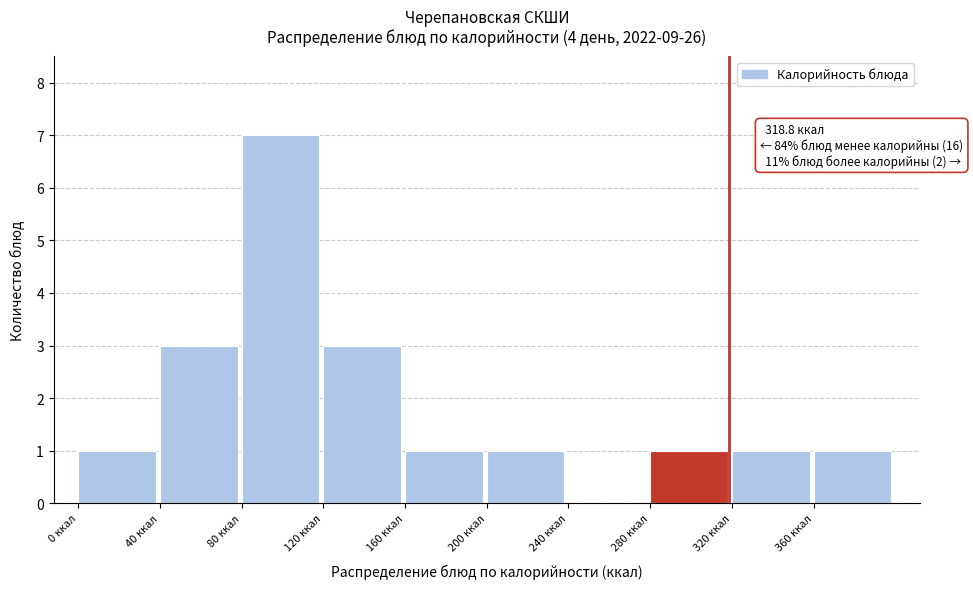

Over which range of the x-axis is the bar tallest?

80 to 120